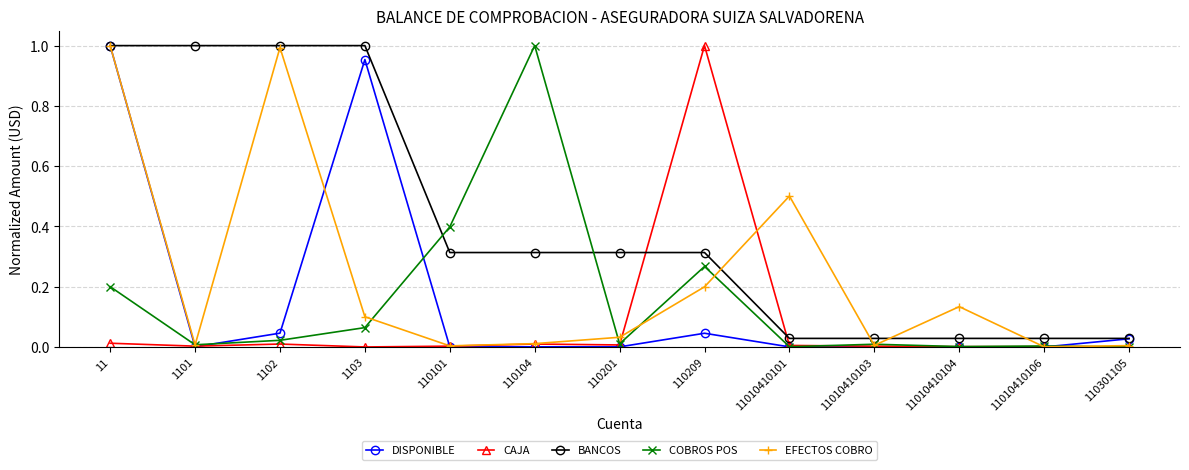

How many lines are shown in the chart?

5